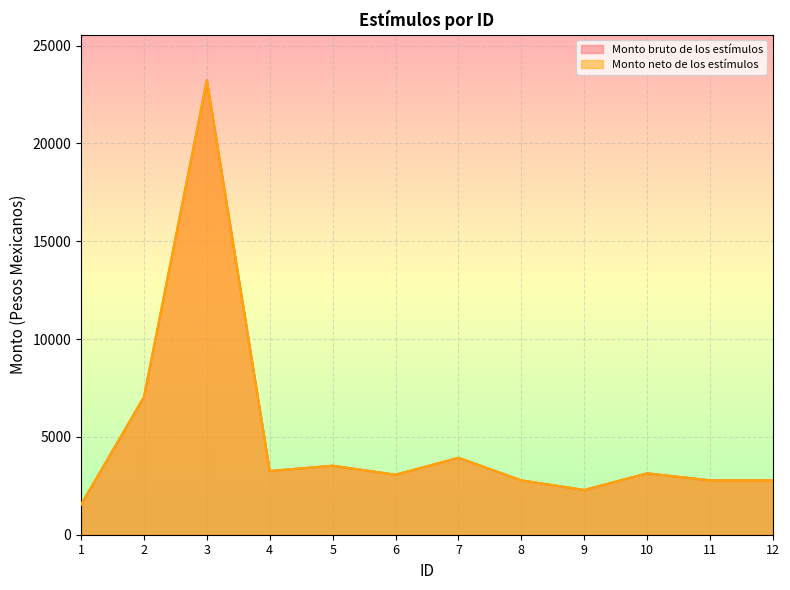

What is the sum of the Monto neto de los estímulos values at 4 and 12?

6039.6